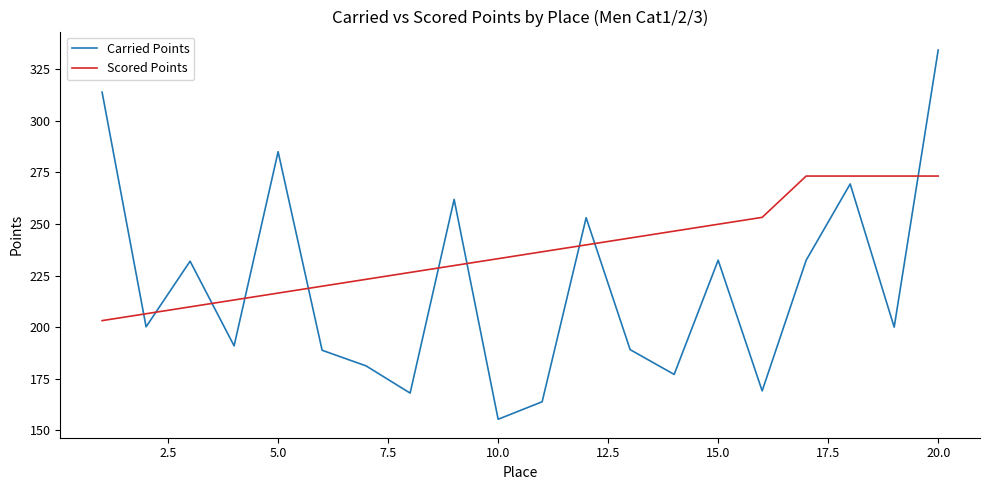

List the series in order of their peak value, highest first.

Carried Points, Scored Points